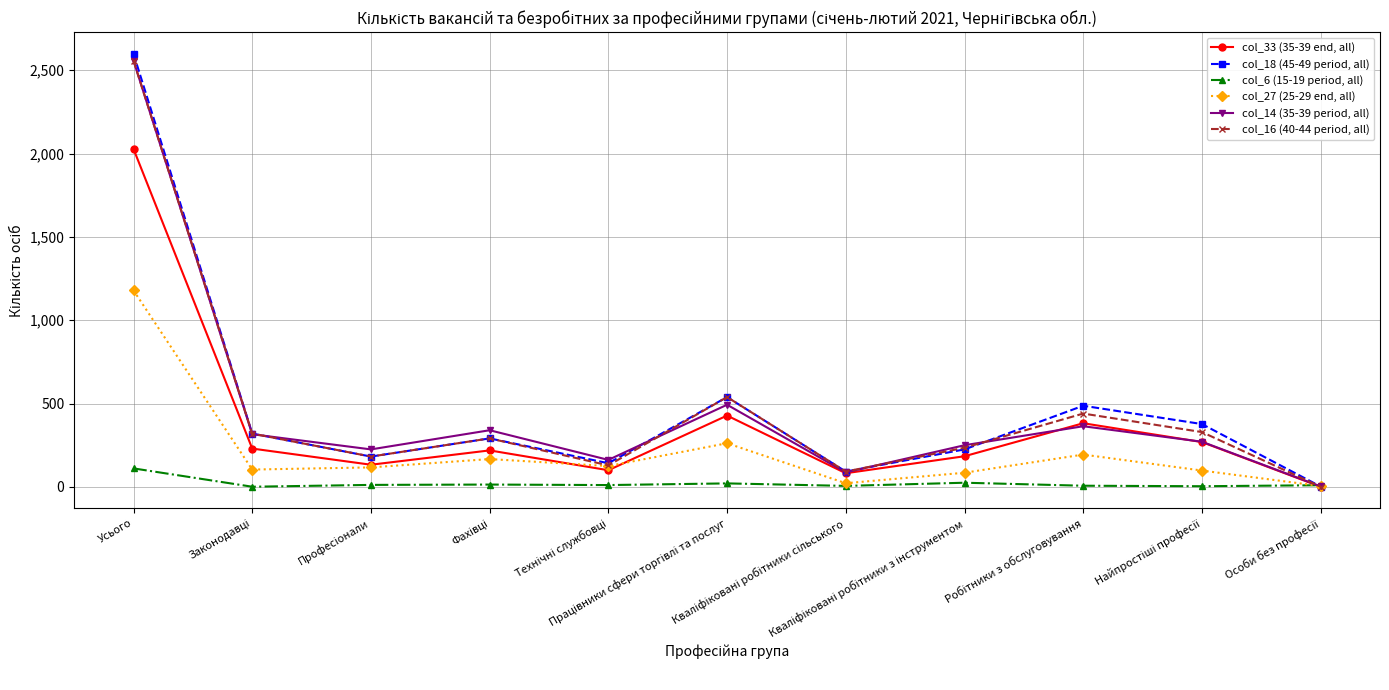

What is the value of the col_18 (45-49 period, all) point at the 1st from the left?

2599